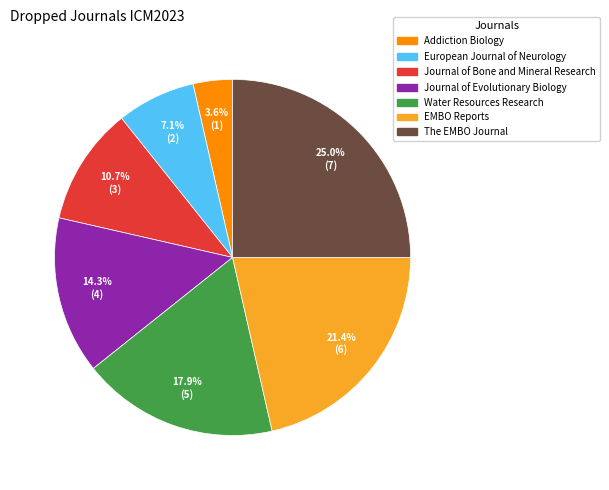

Rank the categories by value from highest to lowest.

The EMBO Journal, EMBO Reports, Water Resources Research, Journal of Evolutionary Biology, Journal of Bone and Mineral Research, European Journal of Neurology, Addiction Biology